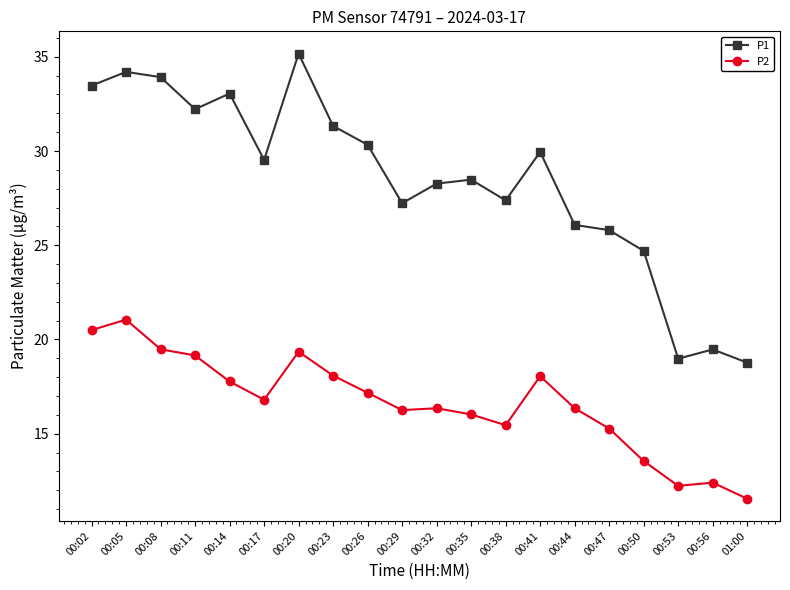

What is the smallest value displayed?

11.6